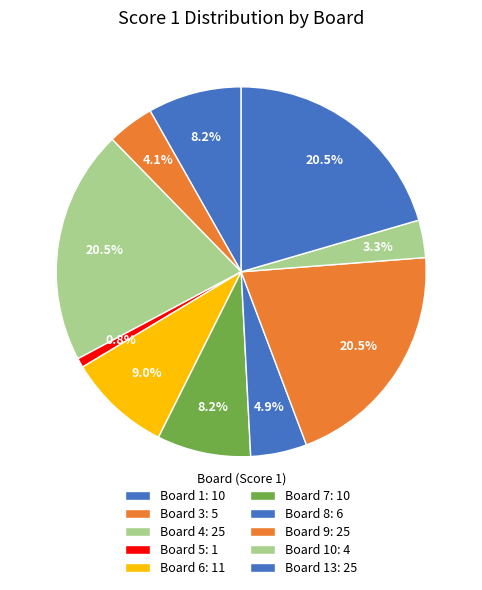

Count the number of slices in the pie.

10